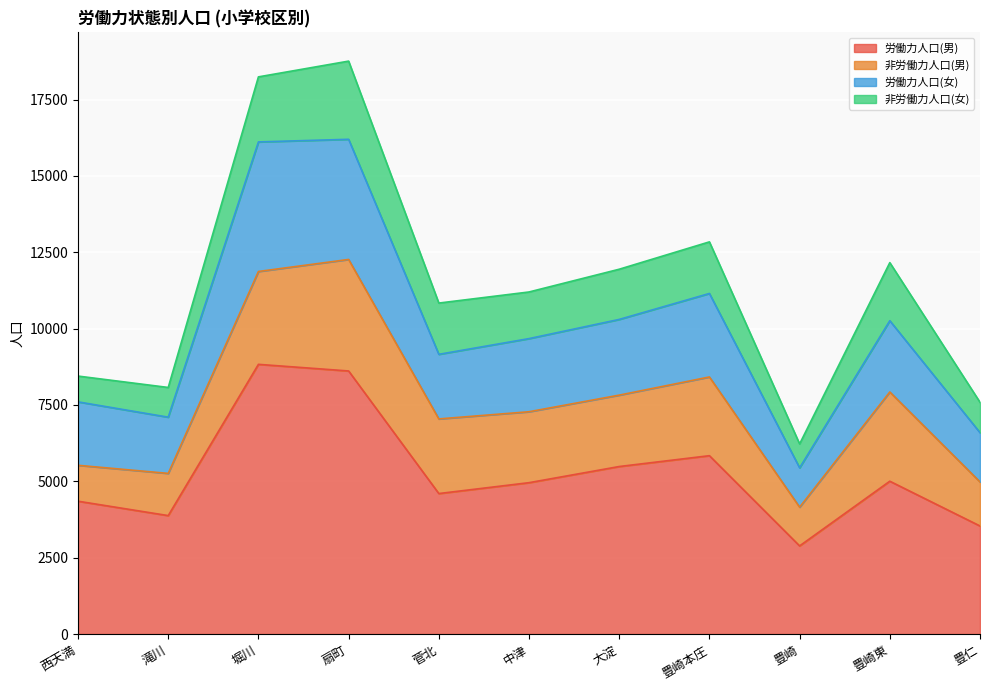

How many interior local peaks does the 労働力人口(女) series have?

3